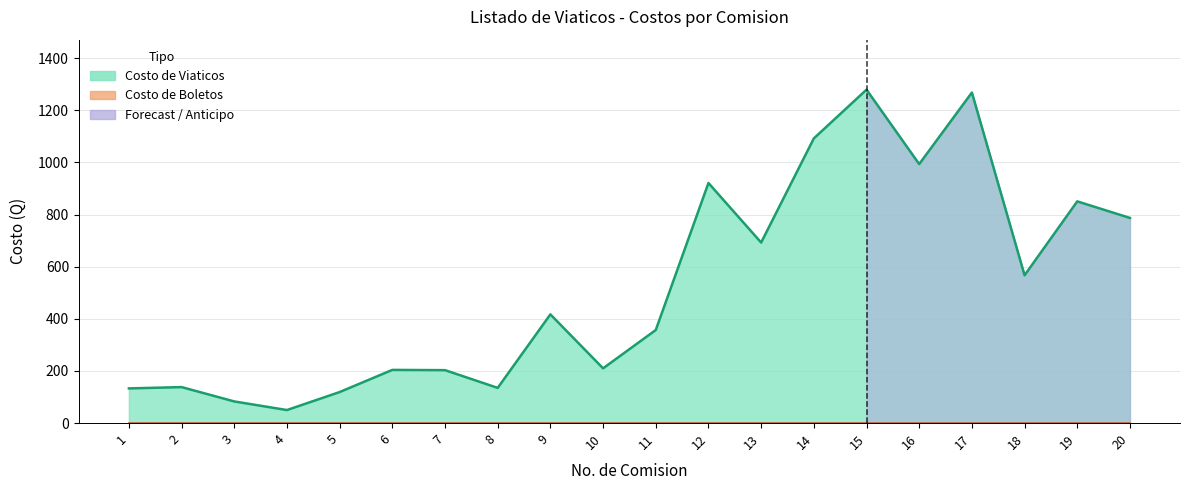

Reading left to right, extract all data points from this chart.

1=133.0	2=138.0	3=83.0	4=50.0	5=119.0	6=204.0	7=203.0	8=135.0	9=417.0	10=210.0	11=357.0	12=921.0	13=692.5	14=1092.0	15=1279.0	16=993.5	17=1268.0	18=567.0	19=850.5	20=787.0